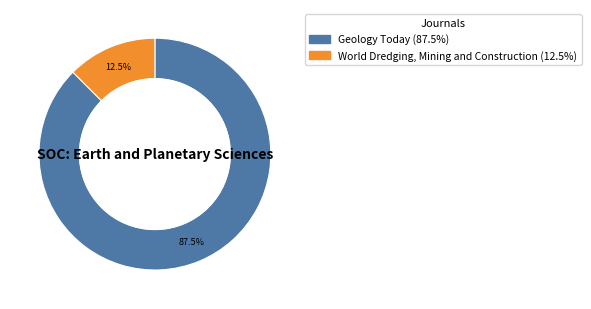

Which has a higher value, World Dredging, Mining and Construction or Geology Today?

Geology Today